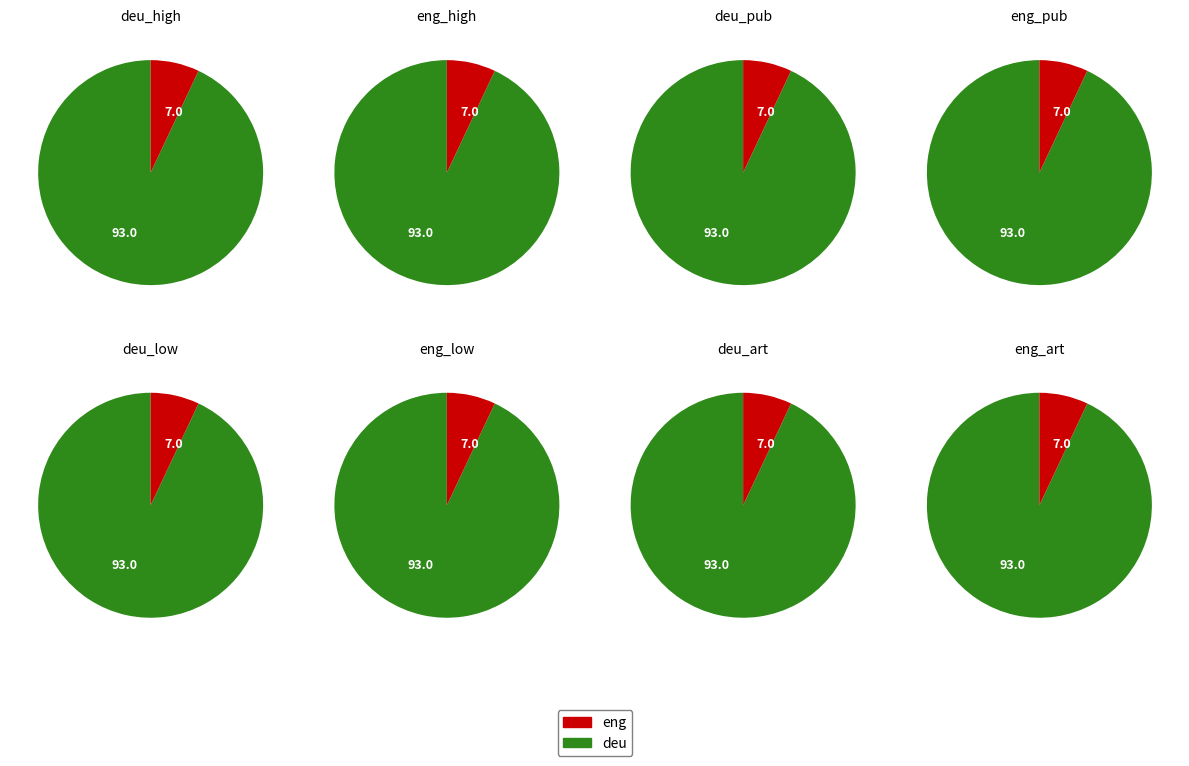

Is it true that deu is 99% of the pie?

False